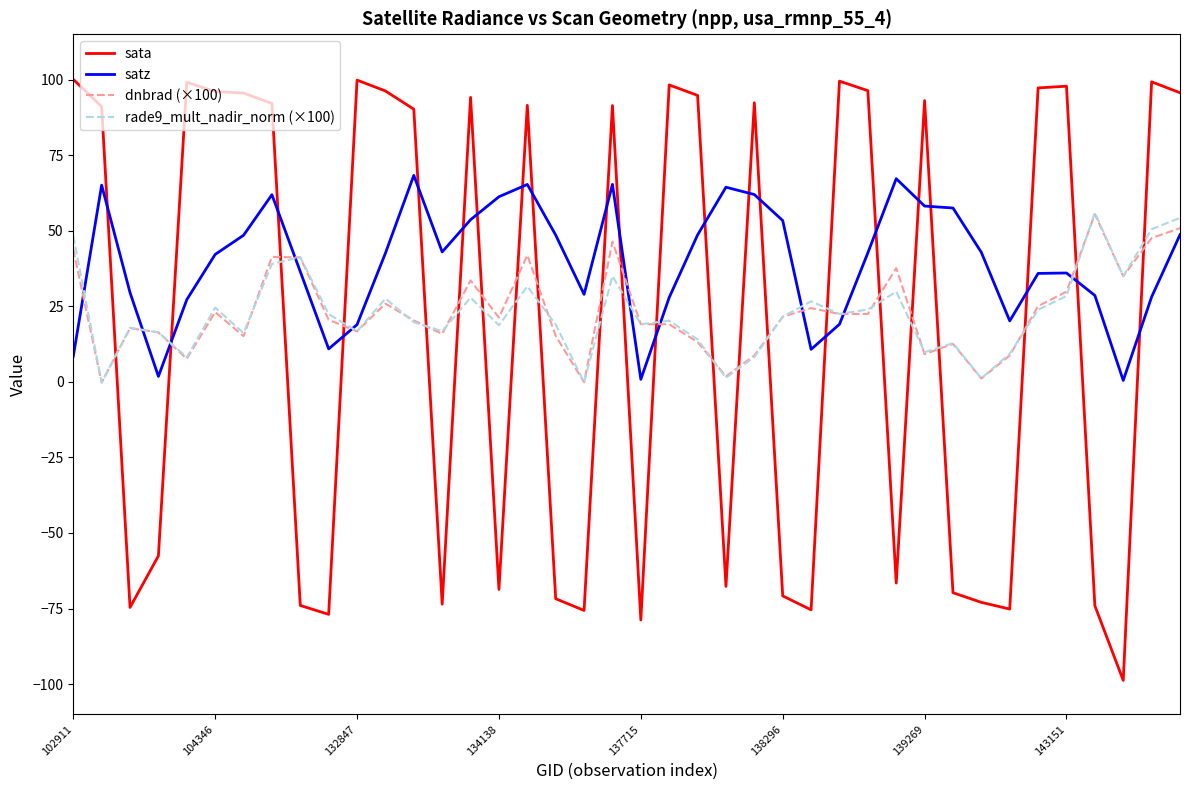

What is the smallest value displayed?

-98.8